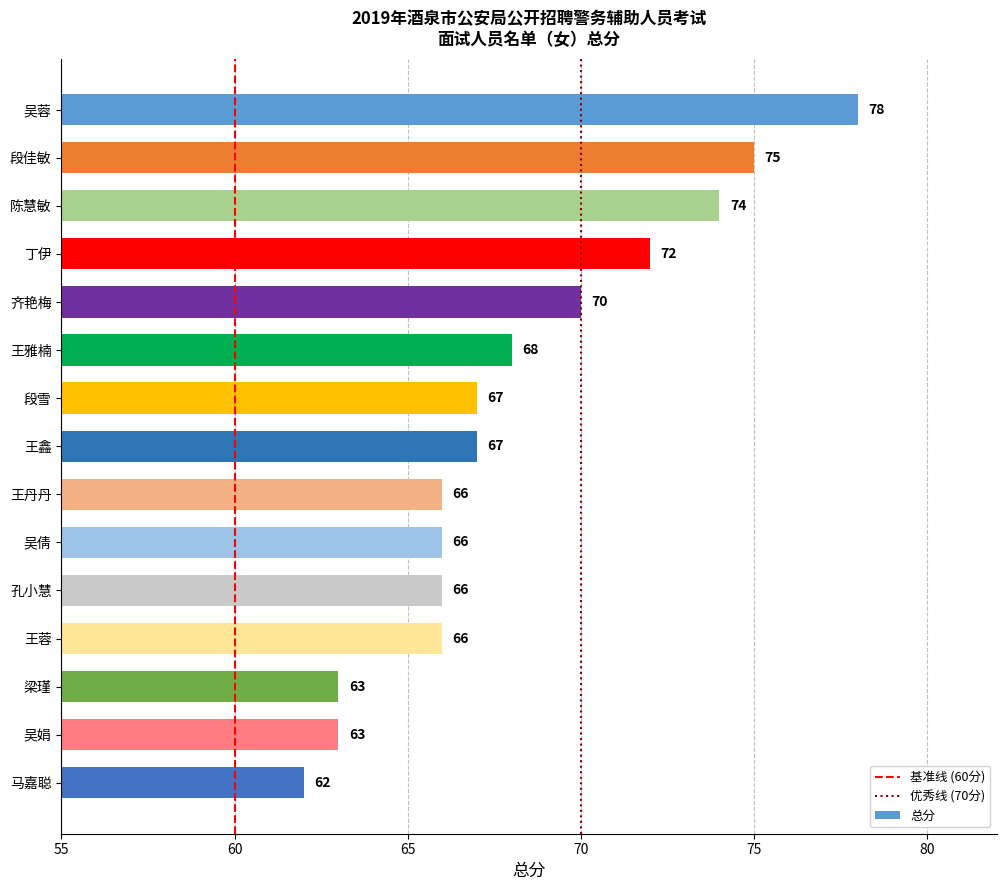

What is the sum of the values at 梁瑾 and 马嘉聪?

125